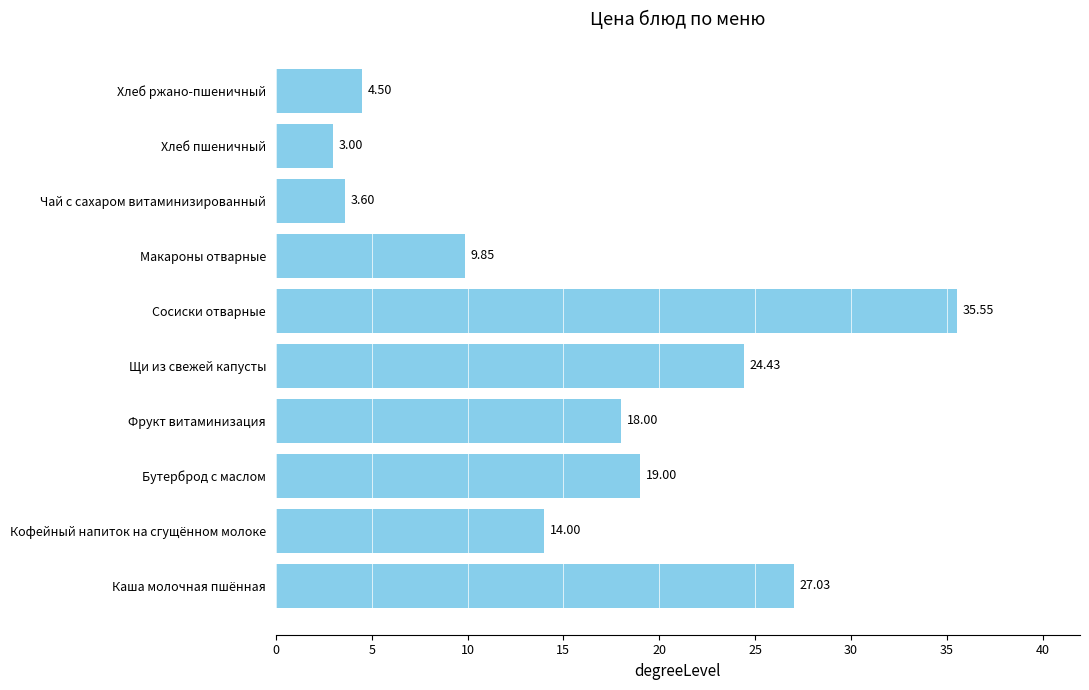

What is the change in value from Щи из свежей капусты to Макароны отварные?

-14.6